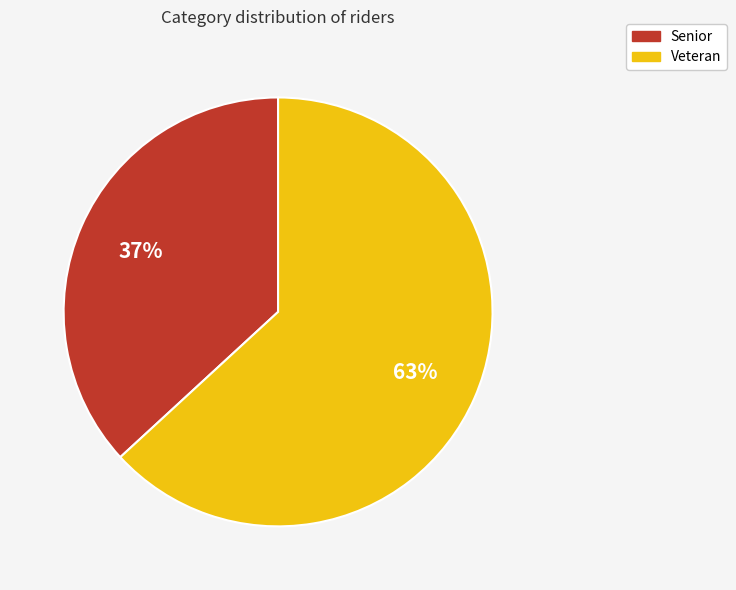

Which slice is the largest?

Veteran